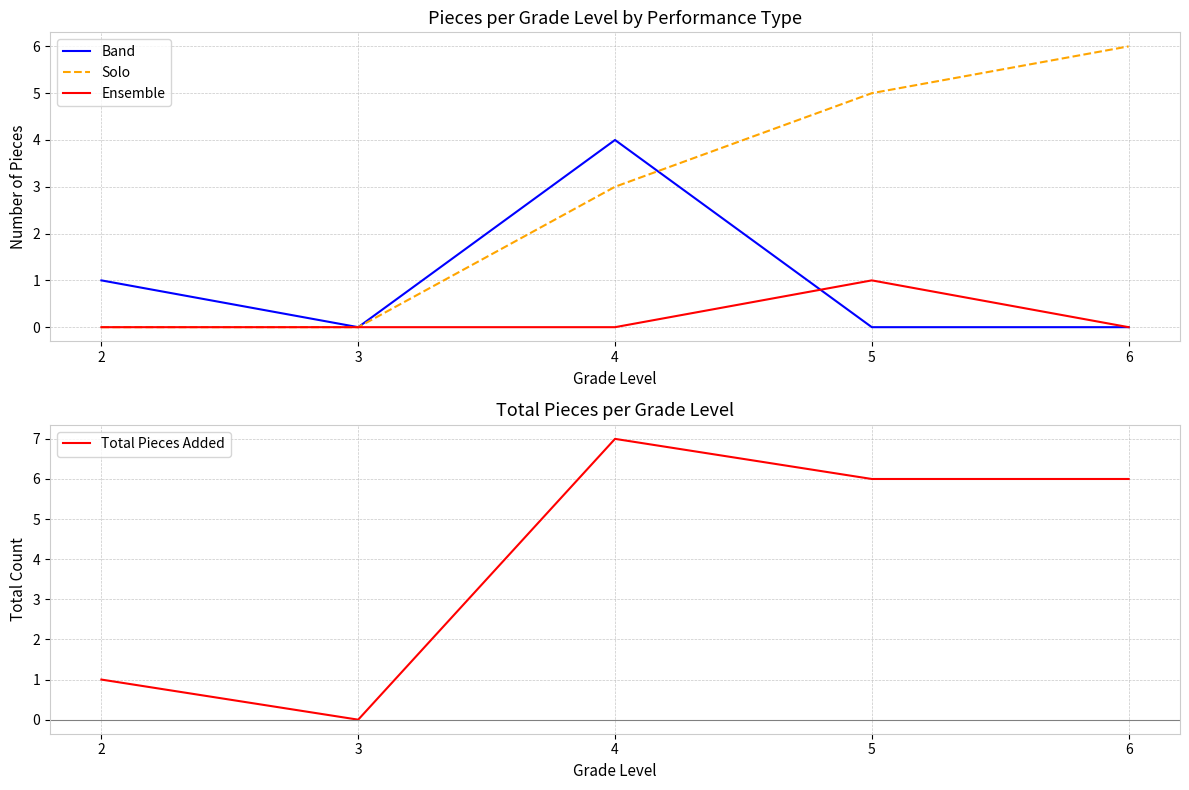

Reading right to left, list all the values displayed in this chart.

Band: 6=0	5=0	4=4	3=0	2=1
Solo: 6=6	5=5	4=3	3=0	2=0
Ensemble: 6=0	5=1	4=0	3=0	2=0
Total Pieces Added: 6=6	5=6	4=7	3=0	2=1